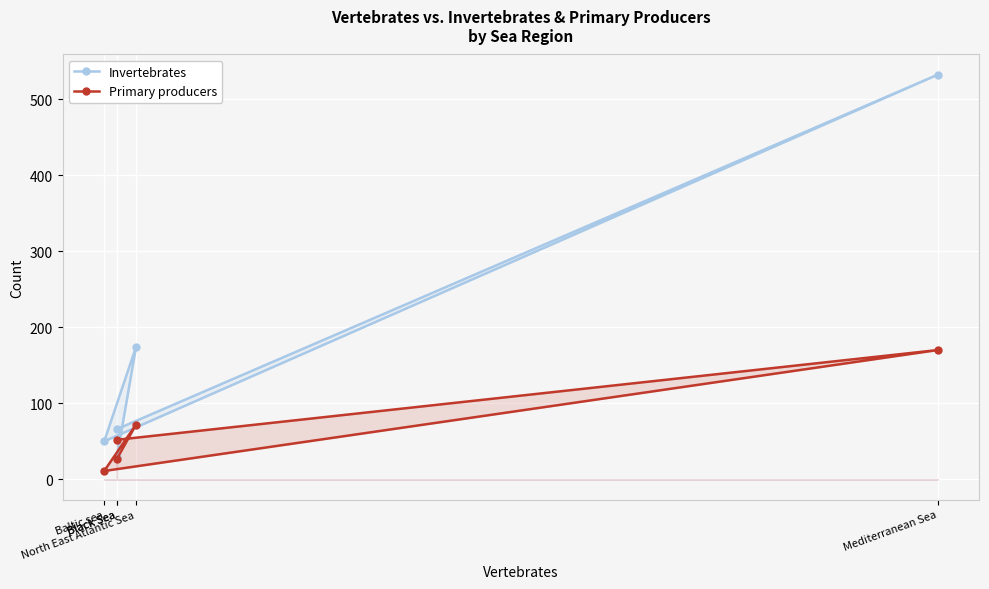

How many series are shown in this chart?

2